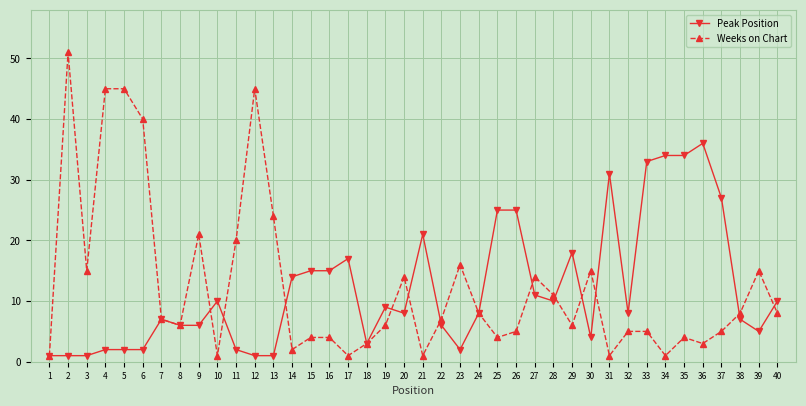

Which series has the largest total across all categories?

Weeks on Chart